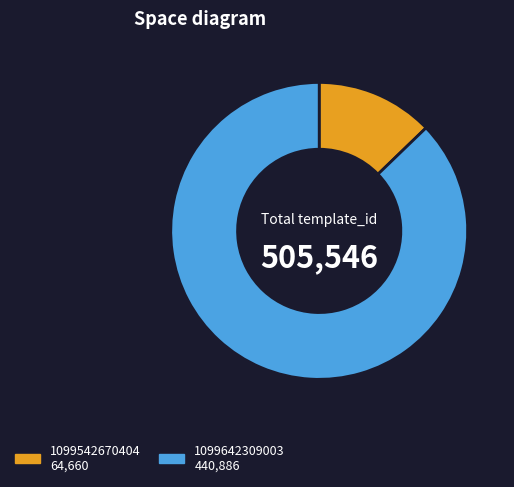

True or false: 1099542670404 accounts for 4% of the total.

False